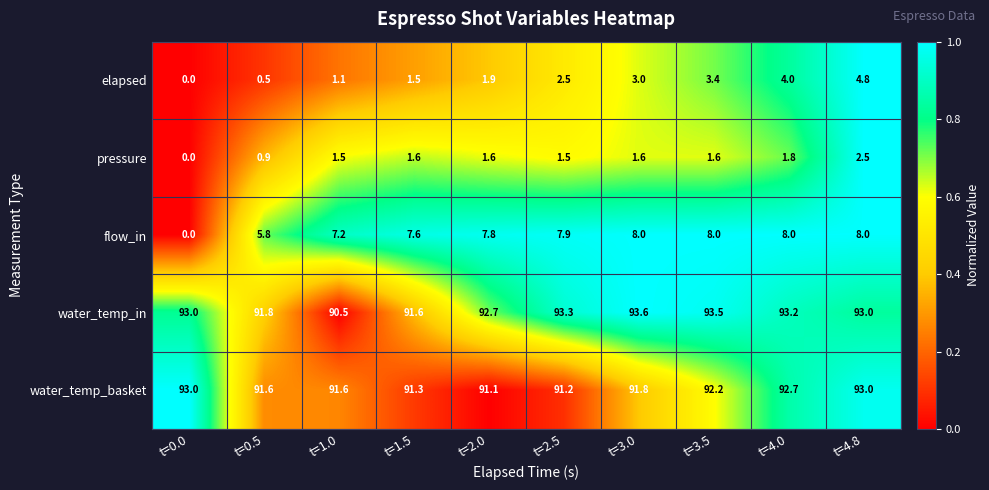

How many series are shown in this chart?

5